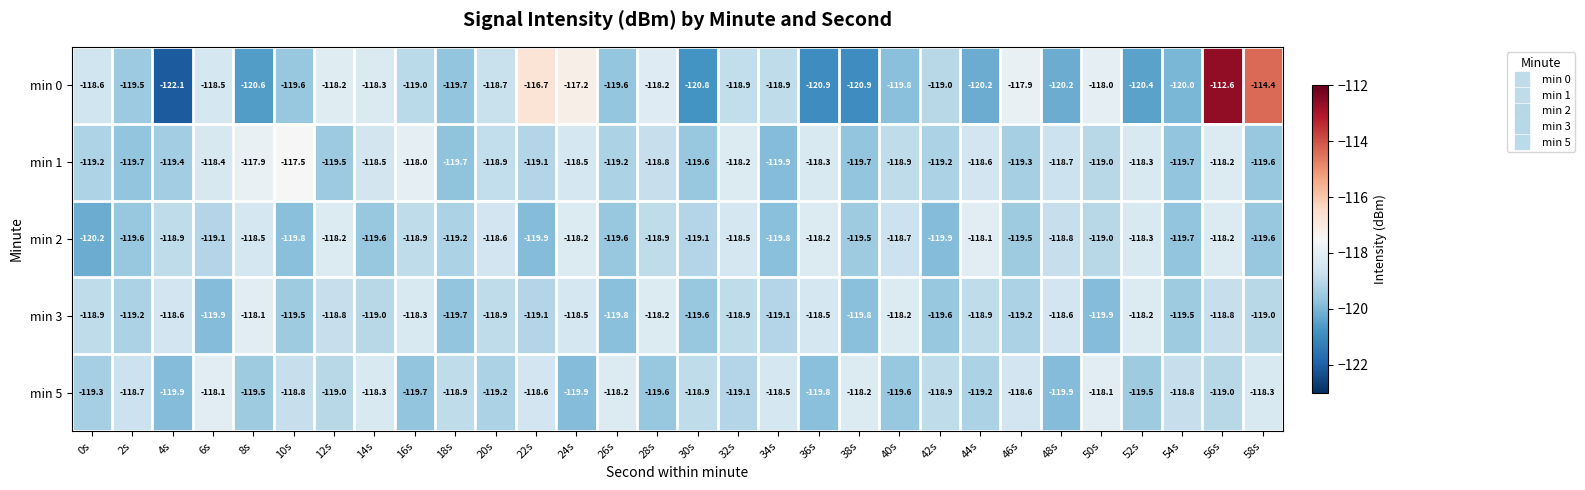

What is the sum of all min 5 values?

-3570.1